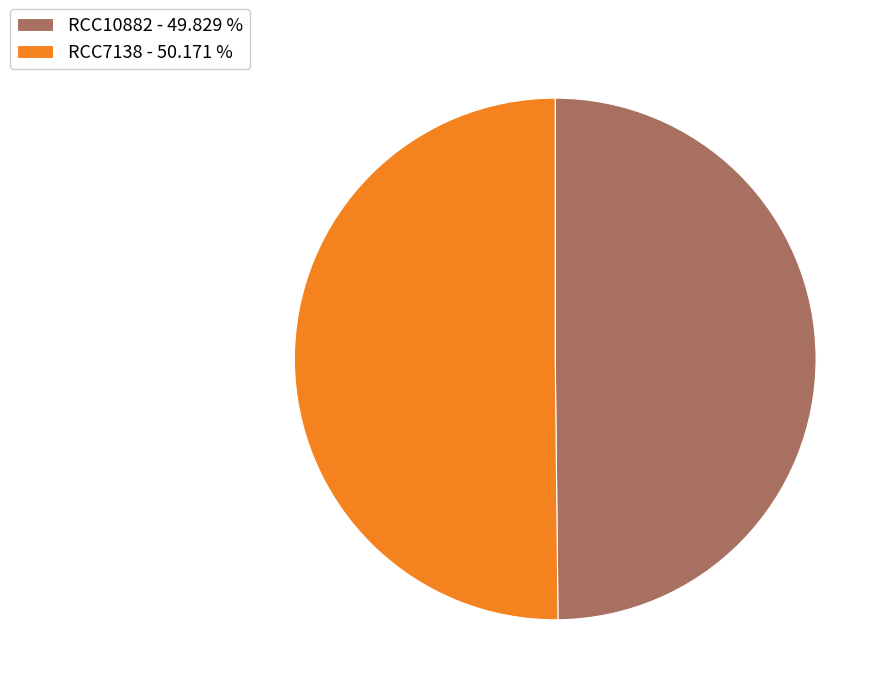

Approximately how many times larger is the value at RCC7138 - 50.171 % compared to RCC10882 - 49.829 %?

1.0